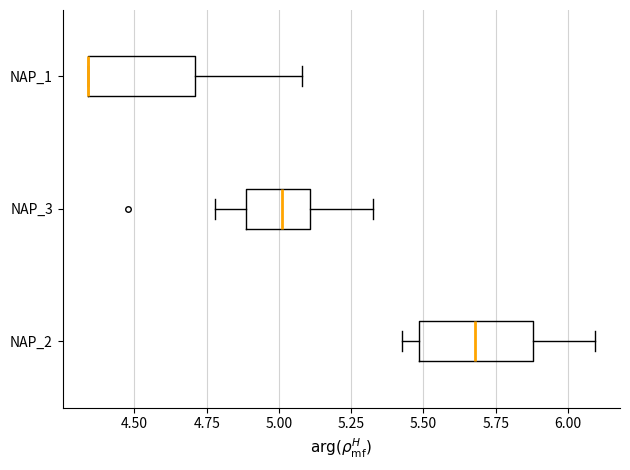

Where is the right edge of the box for NAP_2 on the x-axis? The values are not printed on the chart, so give them approximately, as read against the axis.

5.90